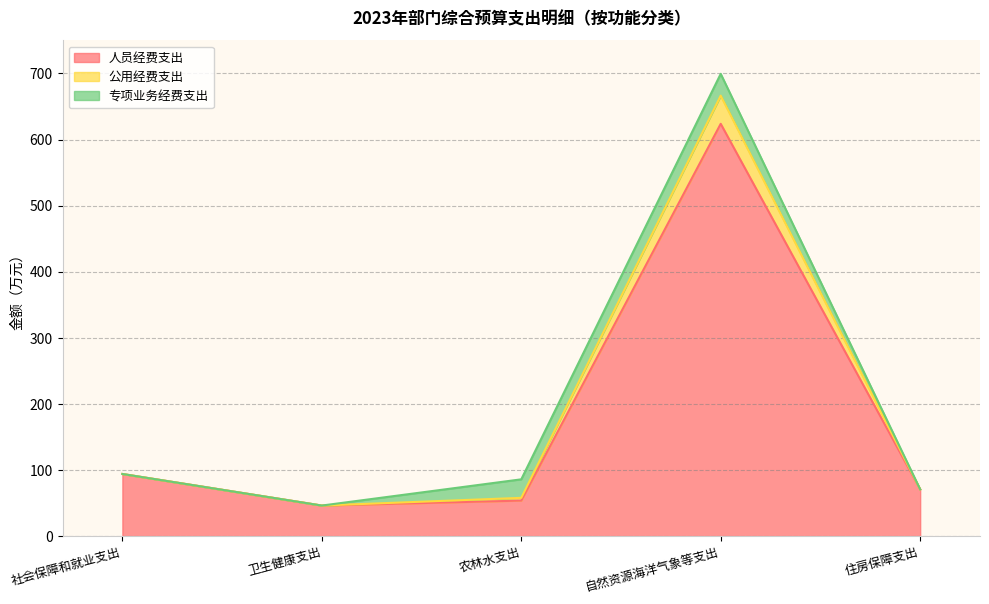

At which category is the sum across all series the highest?

自然资源海洋气象等支出